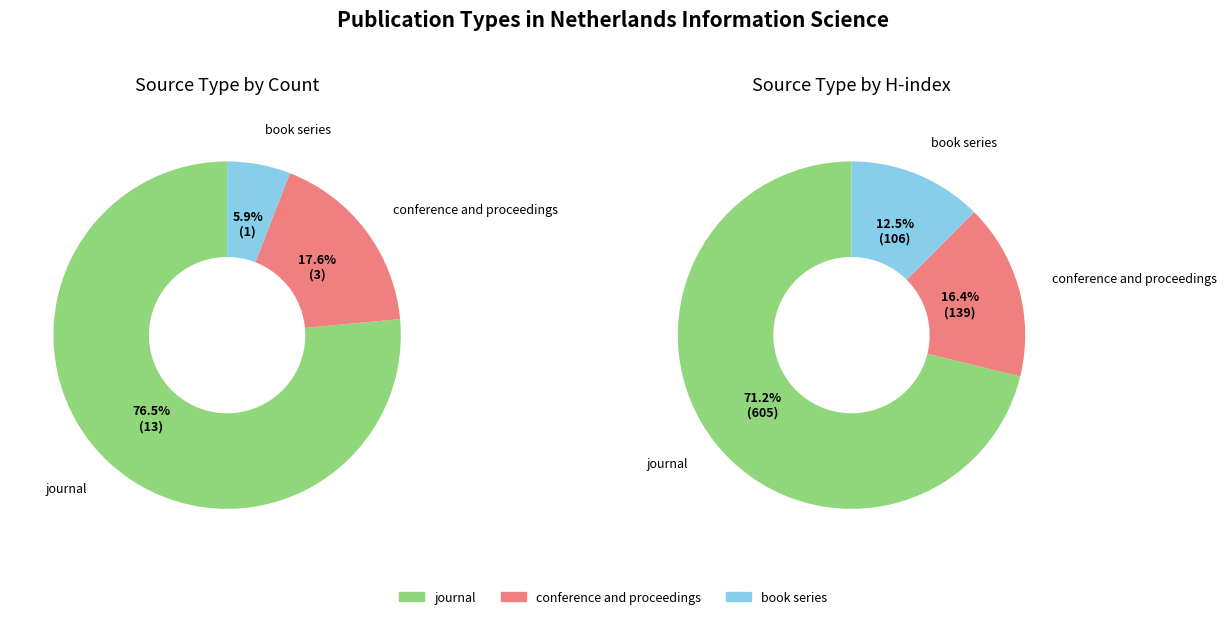

What is the change in value from conference and proceedings to book series?

-2